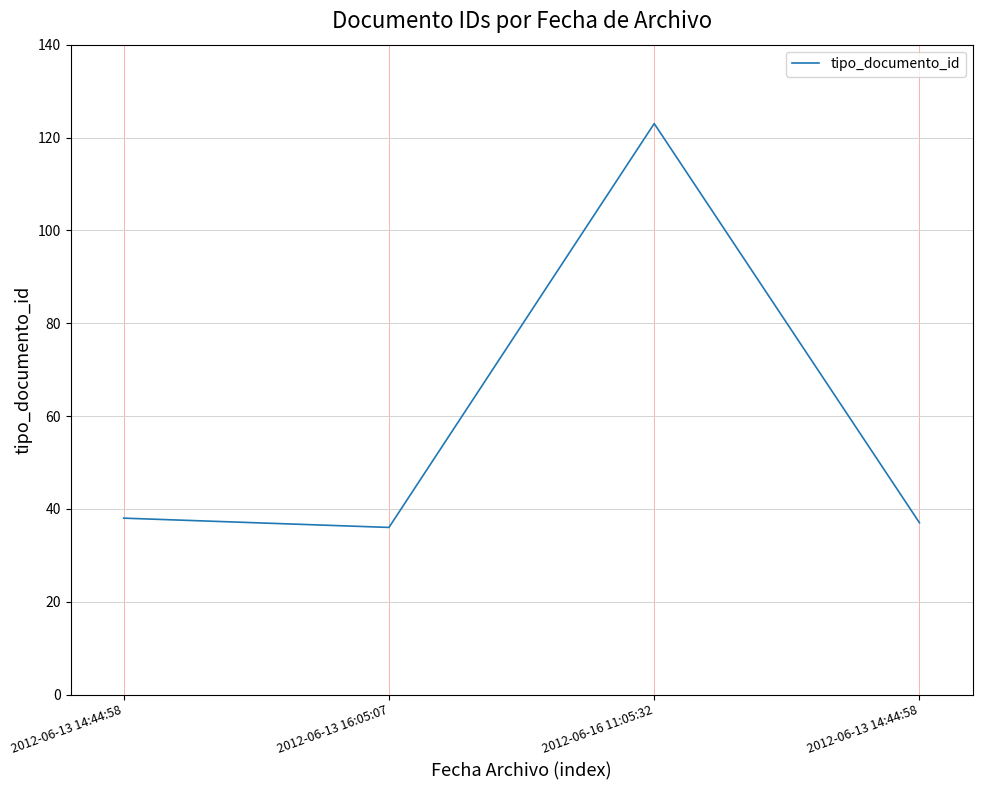

Reading right to left, extract all data points from this chart.

37	123	36	38